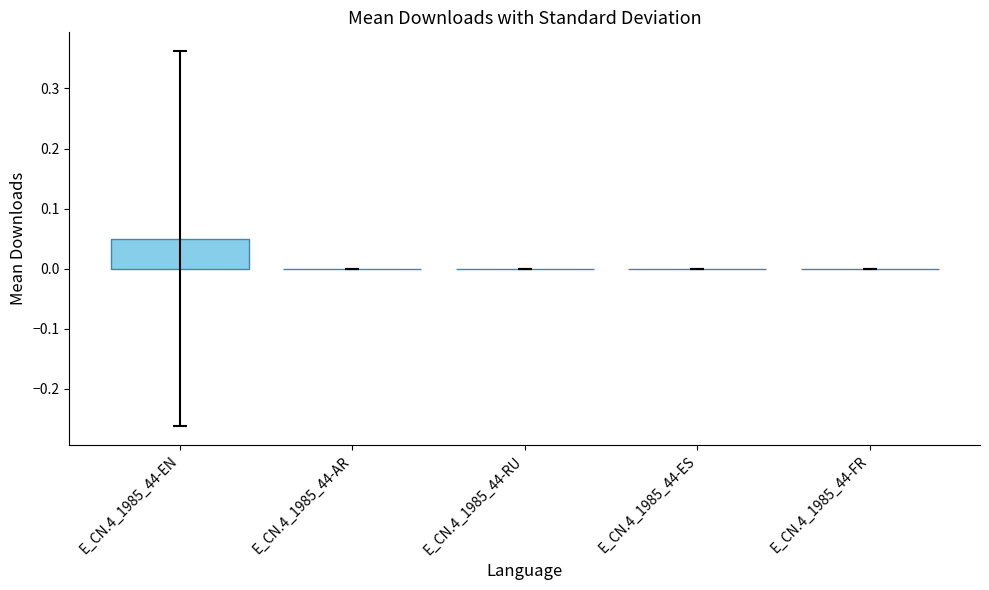

The chart shows a value of 0.0 at E_CN.4_1985_44-FR. True or false?

True